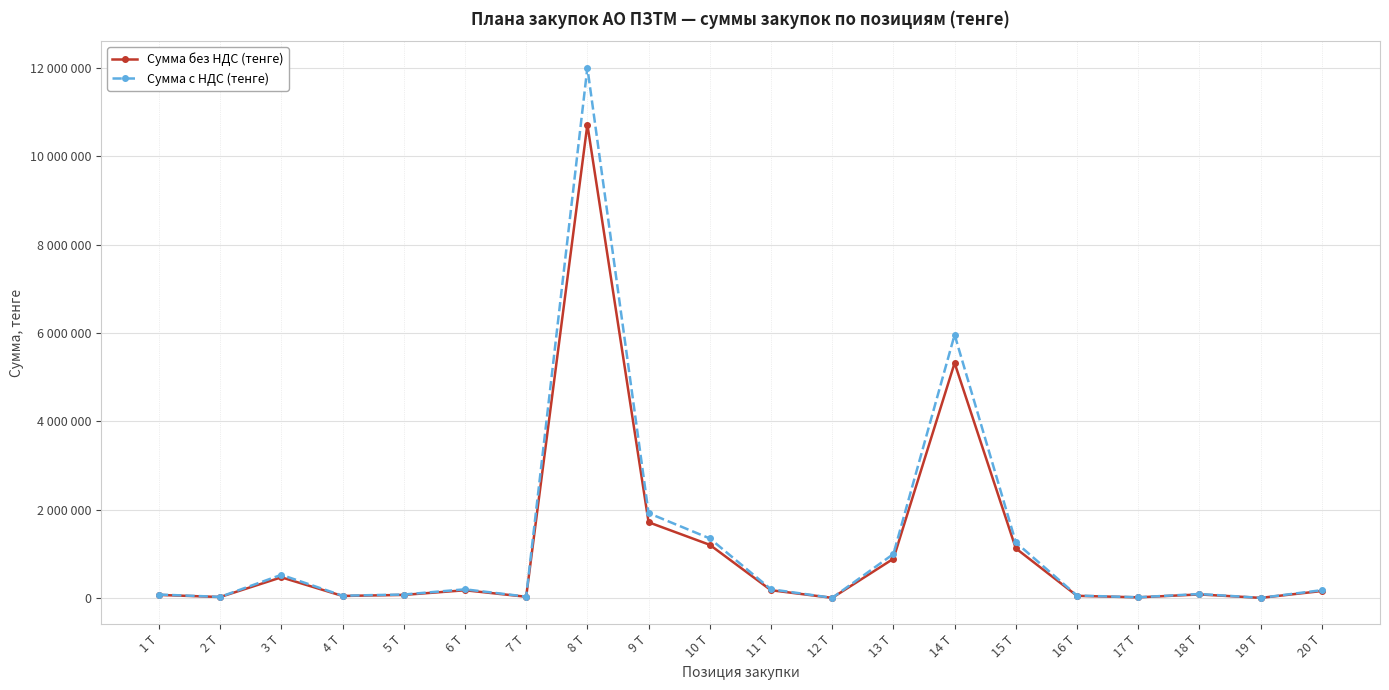

Between 14 Т and 20 Т, which series saw the biggest shift?

Сумма с НДС (тенге)